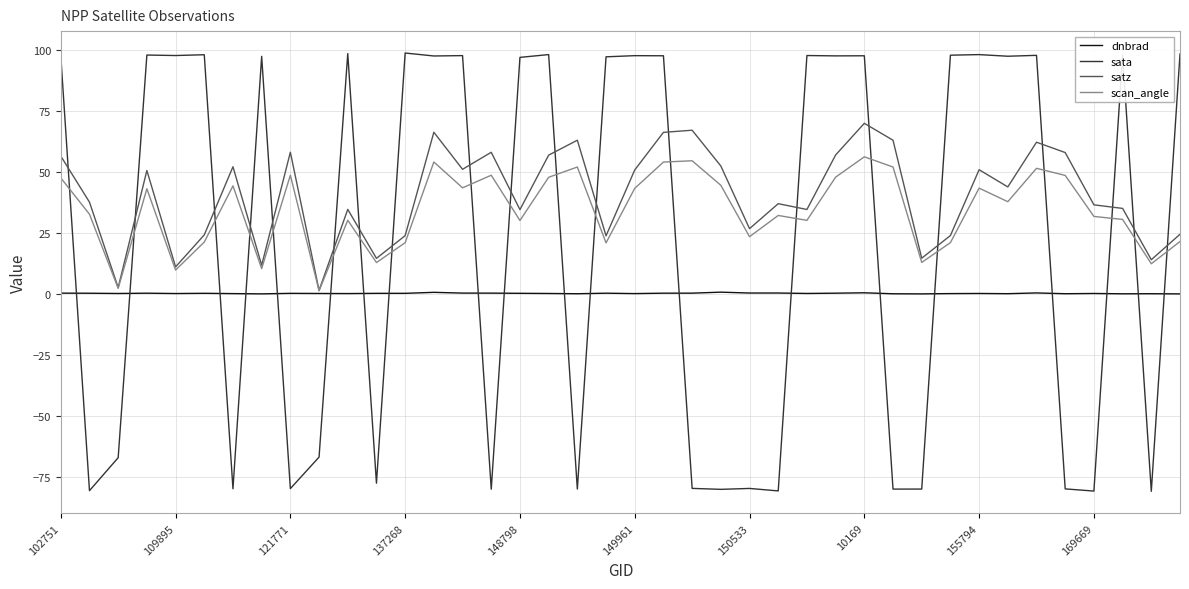

What are all the series names shown in the legend?

dnbrad, sata, satz, scan_angle